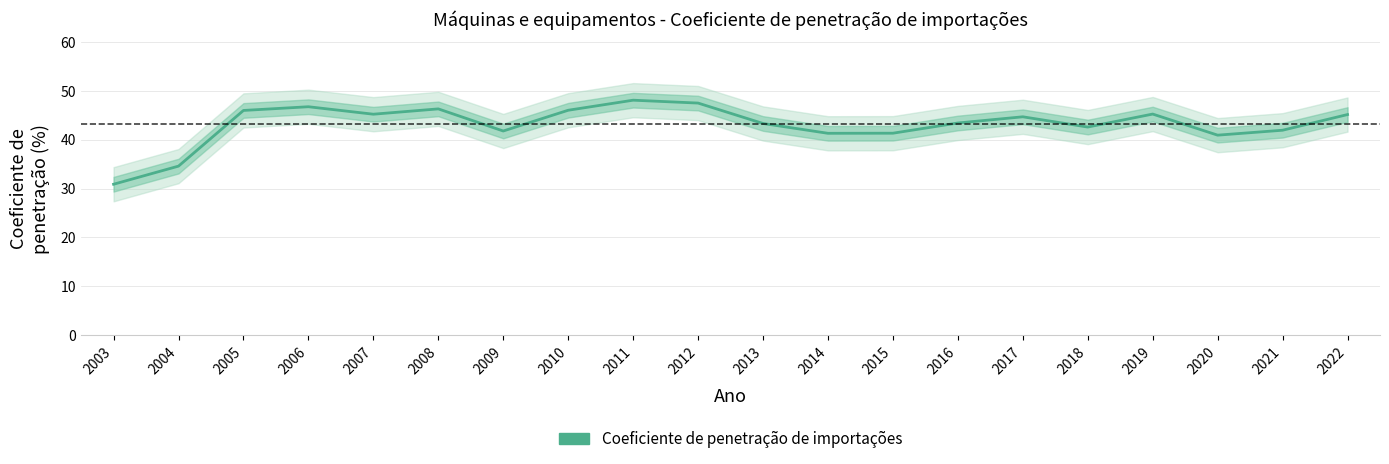

What is the ratio of the value at 2006 to the value at 2015?

1.1